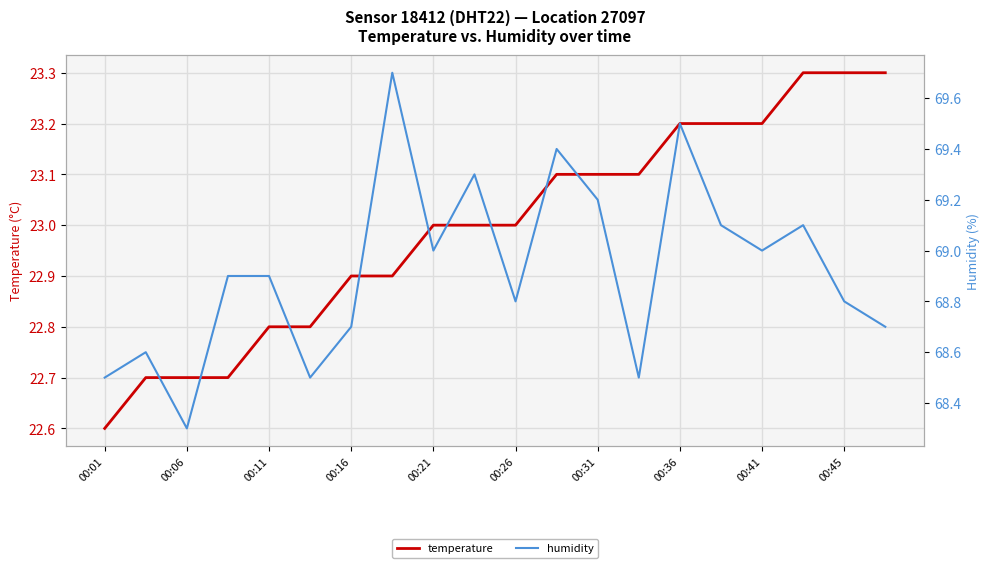

At which label does temperature reach its minimum?

00:01